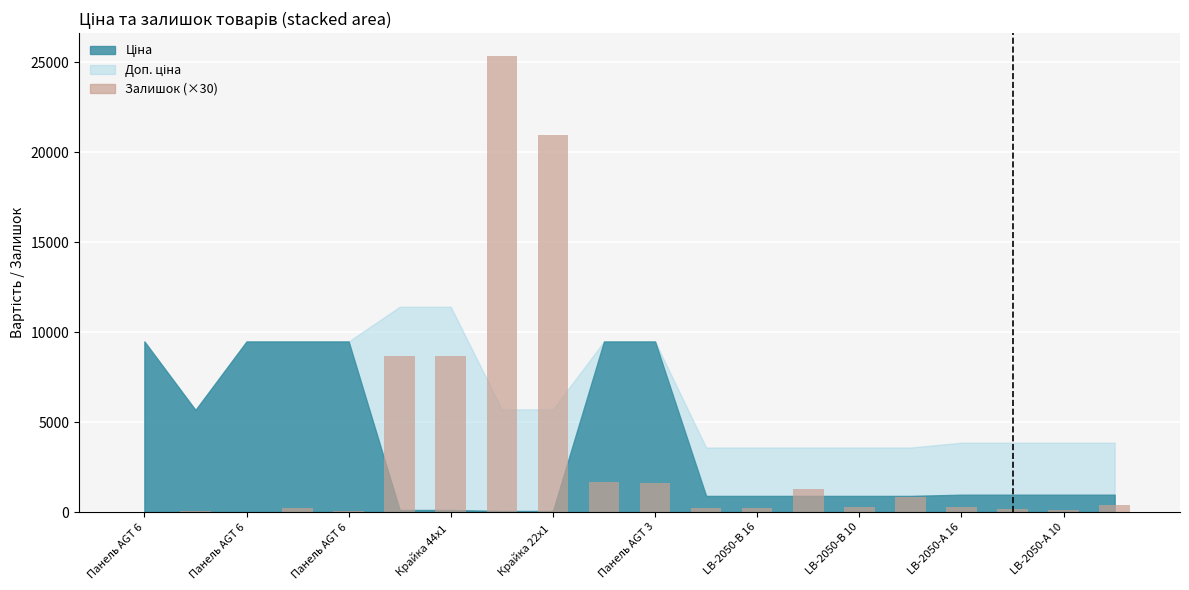

Are the bars horizontal?

No